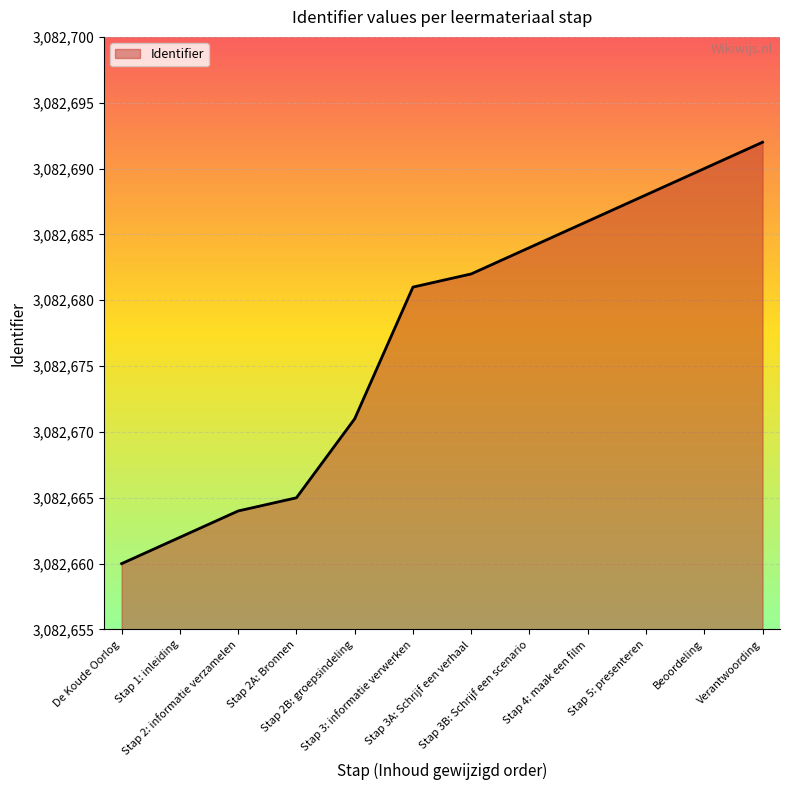

List the labels in order of value, largest first.

Verantwoording, Beoordeling, Stap 5: presenteren, Stap 4: maak een film, Stap 3B: Schrijf een scenario, Stap 3A: Schrijf een verhaal, Stap 3: informatie verwerken, Stap 2B: groepsindeling, Stap 2A: Bronnen, Stap 2: informatie verzamelen, Stap 1: inleiding, De Koude Oorlog